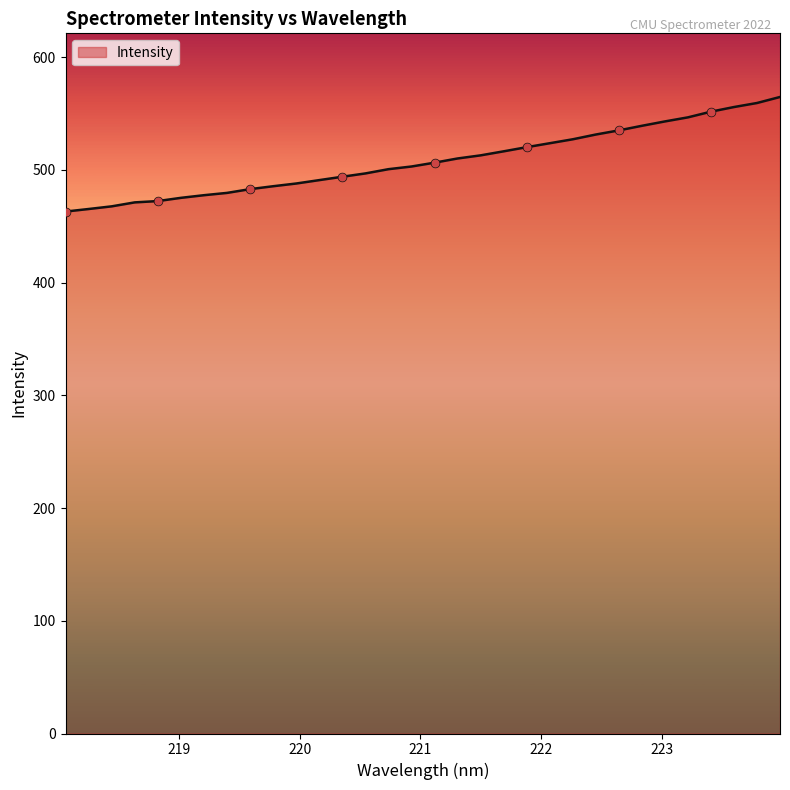

What is the maximum value shown in the chart?

564.7